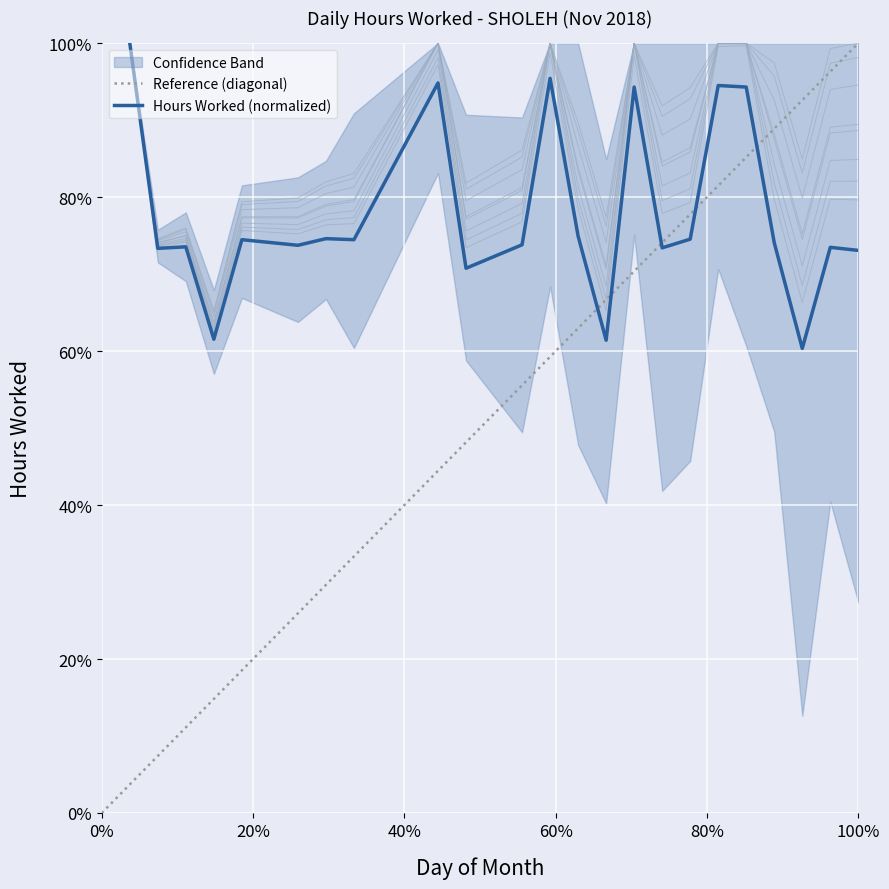

What is the difference between the maximum and second lowest values?

0.4